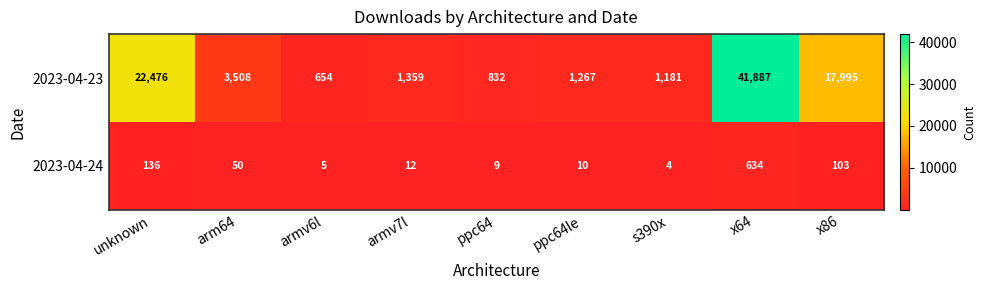

How many data points does each series have?

9